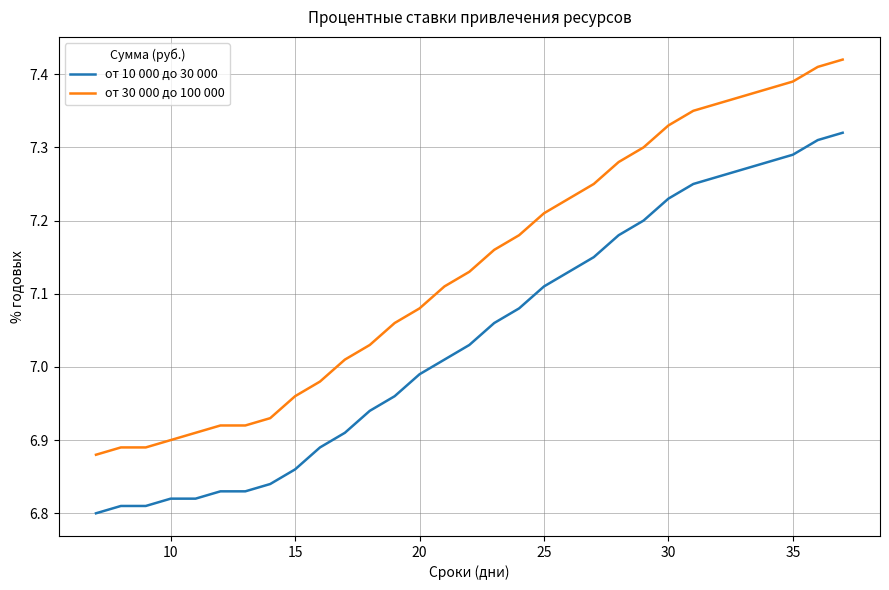

True or false: от 10 000 до 30 000 and от 30 000 до 100 000 intersect in this chart.

False